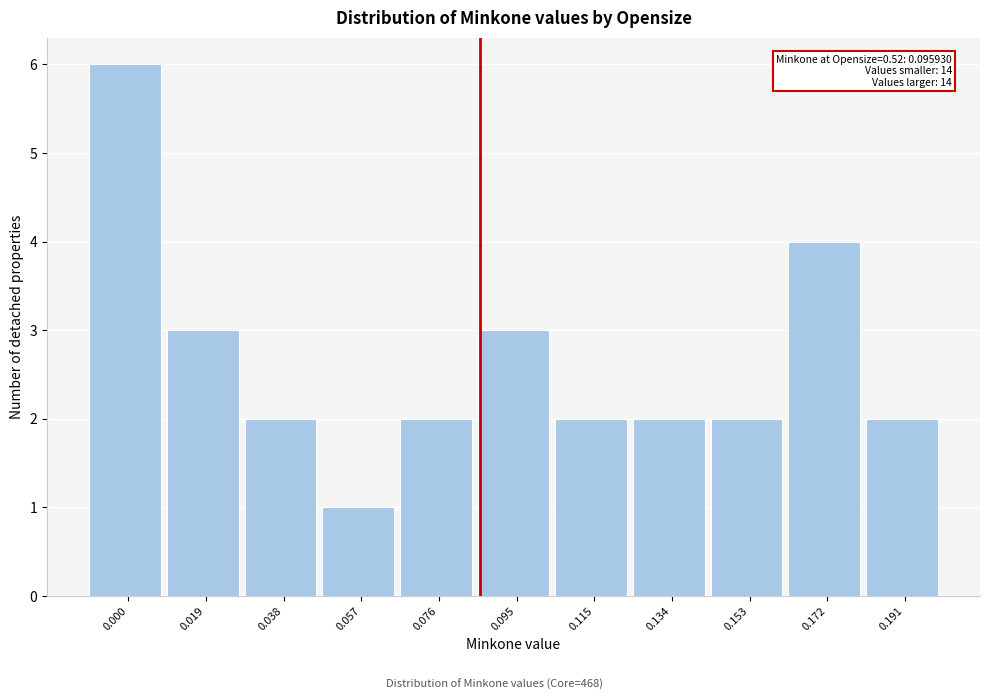

Reading left to right, transcribe all the data shown in this chart.

0.000=6	0.019=3	0.038=2	0.057=1	0.076=2	0.095=3	0.115=2	0.134=2	0.153=2	0.172=4	0.191=2